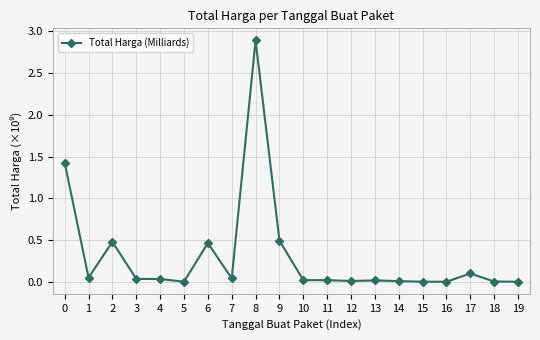

How many categories are shown in the chart?

20